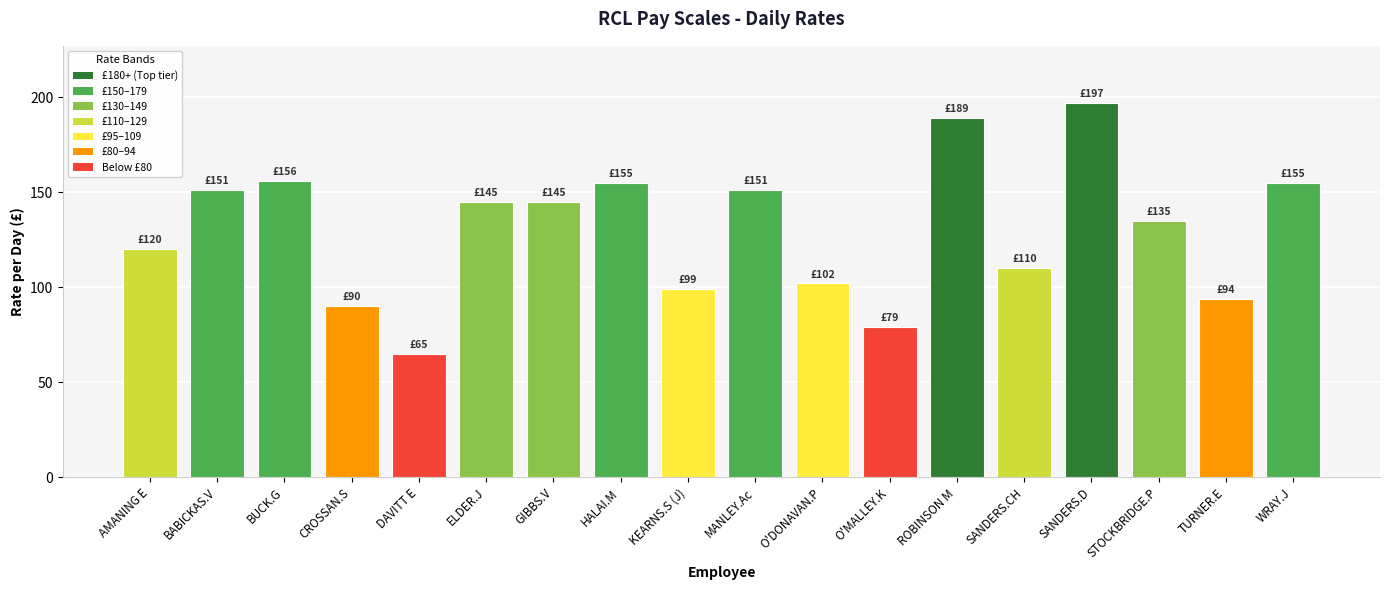

Between TURNER.E and O'MALLEY.K, which is larger?

TURNER.E